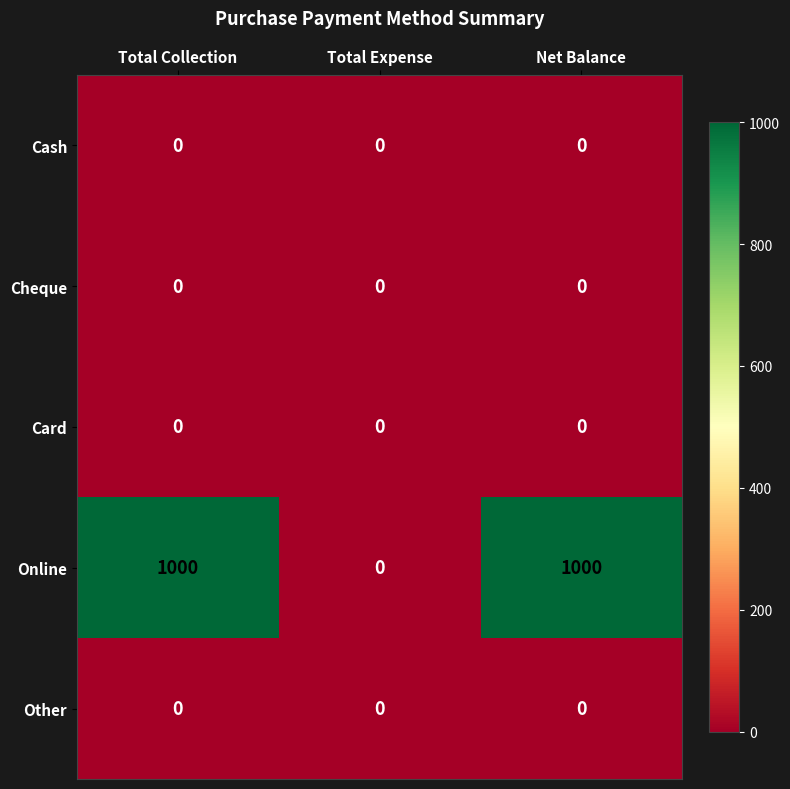

True or false: Card has a value of 0 at Total Expense.

True